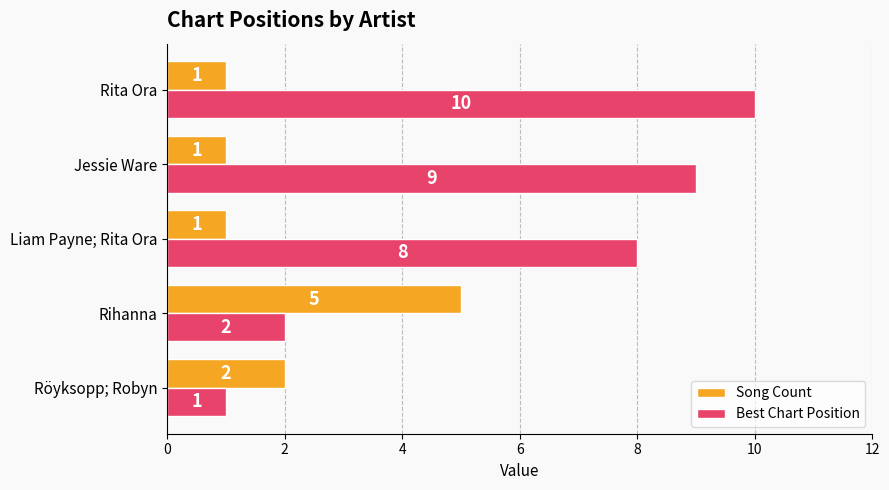

Which category has the lowest value in the Best Chart Position series?

Röyksopp; Robyn